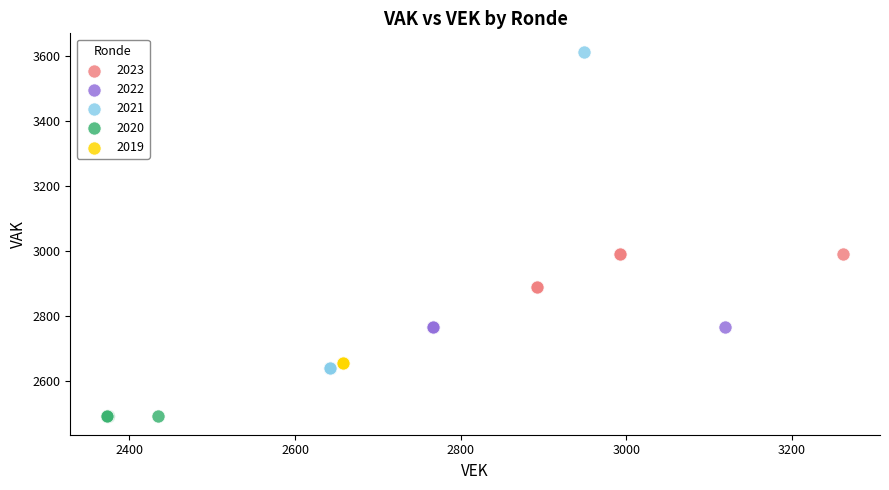

Which series reaches the minimum Y coordinate?

2020